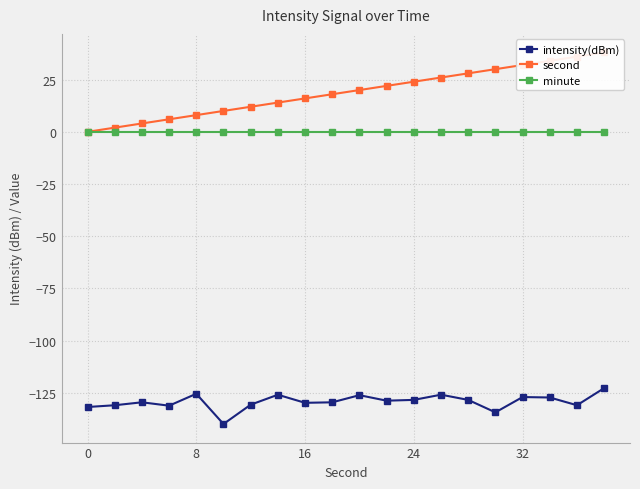

True or false: minute and intensity(dBm) cross at least once.

False